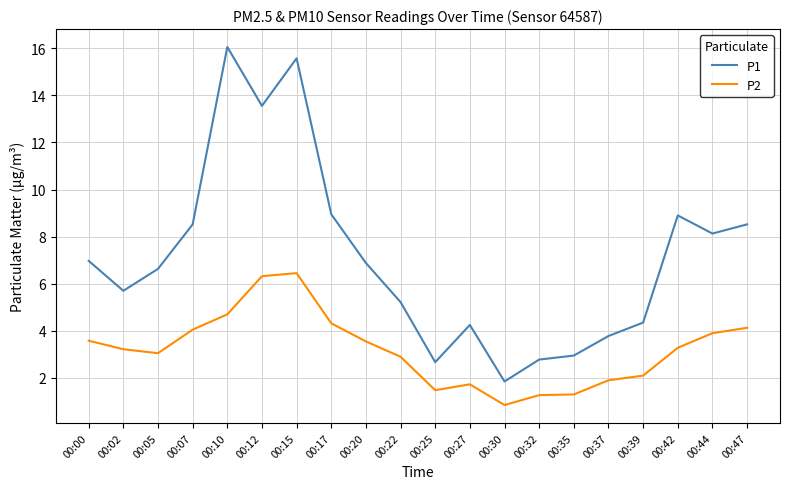

Rank the series by their average value, from highest to lowest.

P1, P2